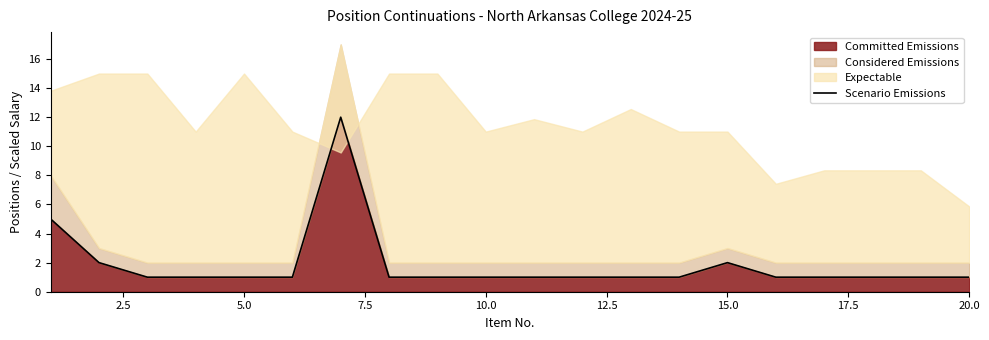

How many lines are shown in the chart?

1